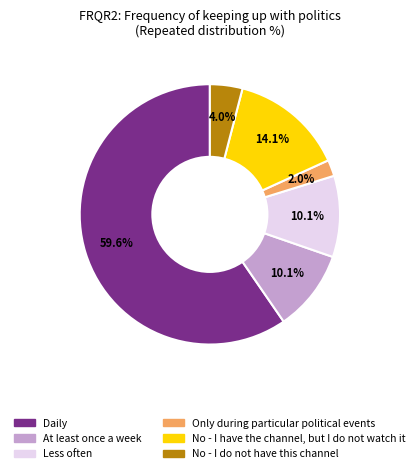

The No - I do not have this channel slice represents 4% of the pie. True or false?

True